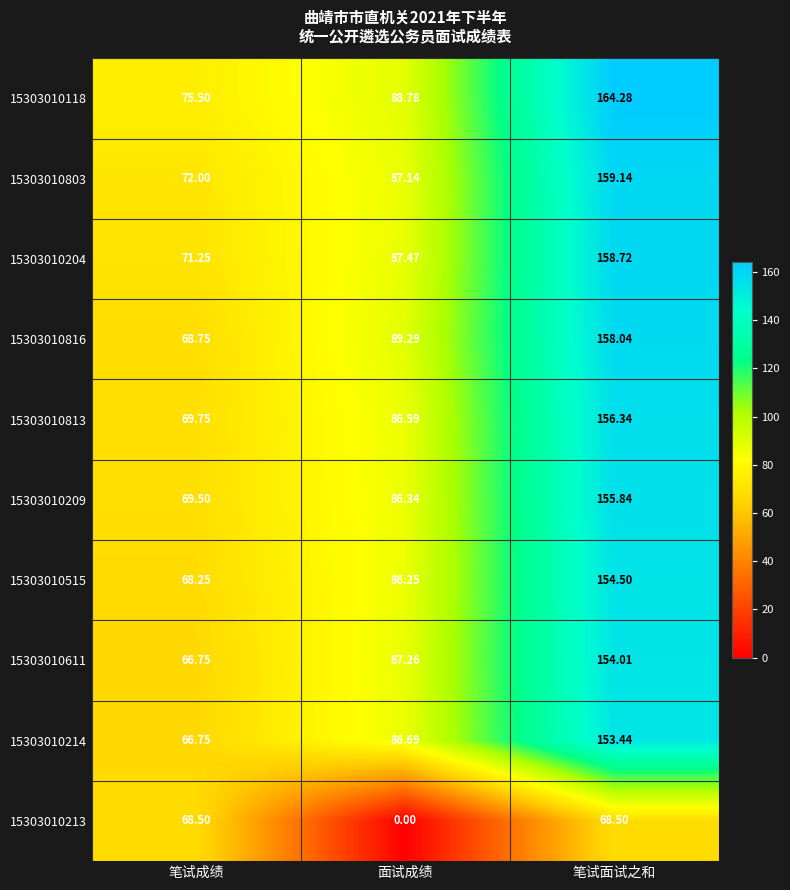

Where is 15303010515 nearest to the value 111?

面试成绩